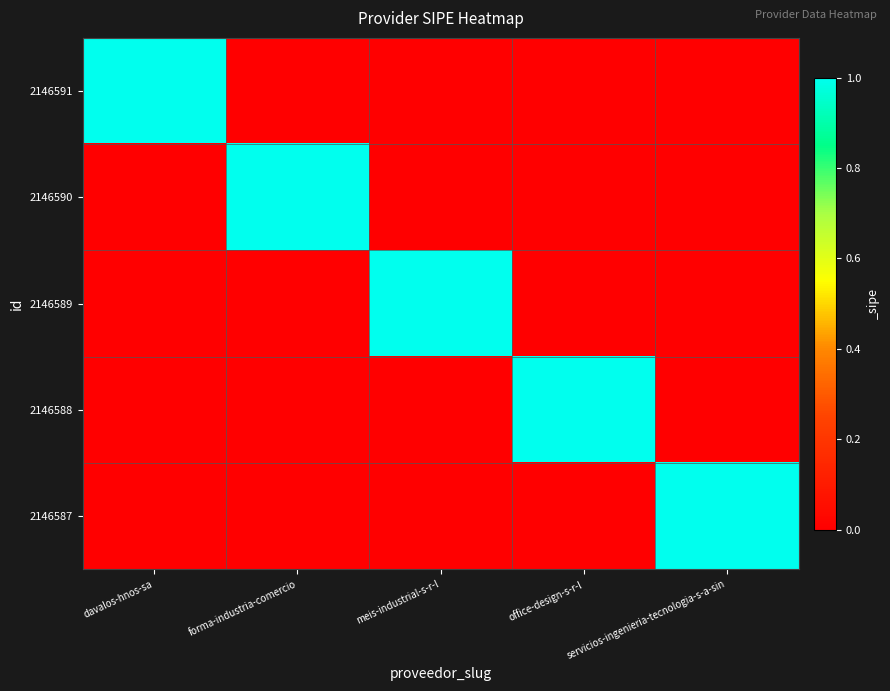

Between forma-industria-comercio and meis-industrial-s-r-l, which series saw the biggest shift?

2146590